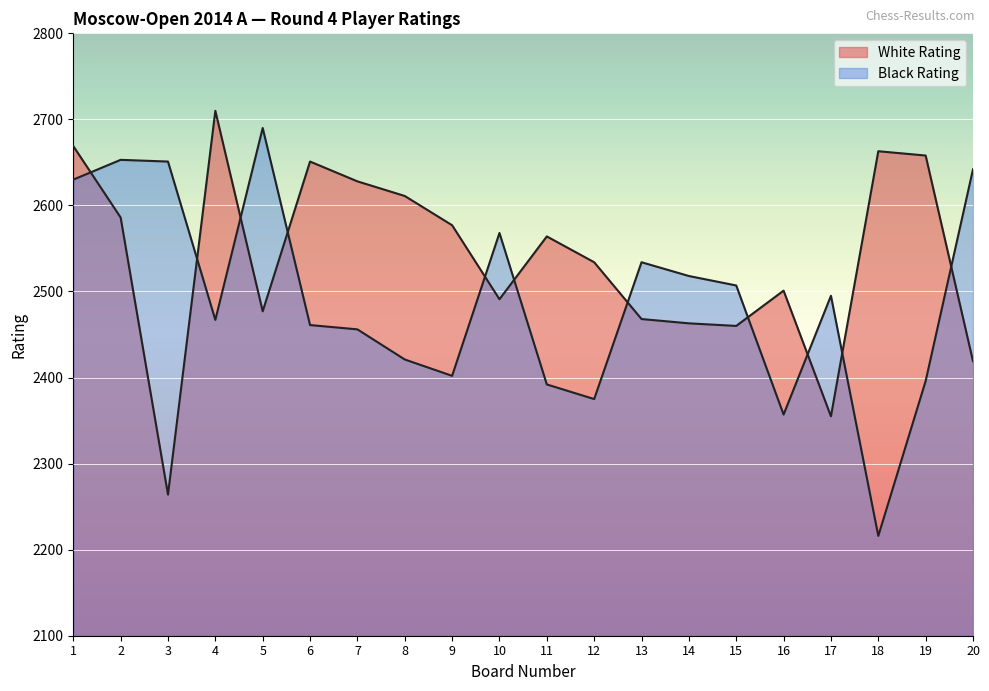

How many categories are shown in the chart?

20